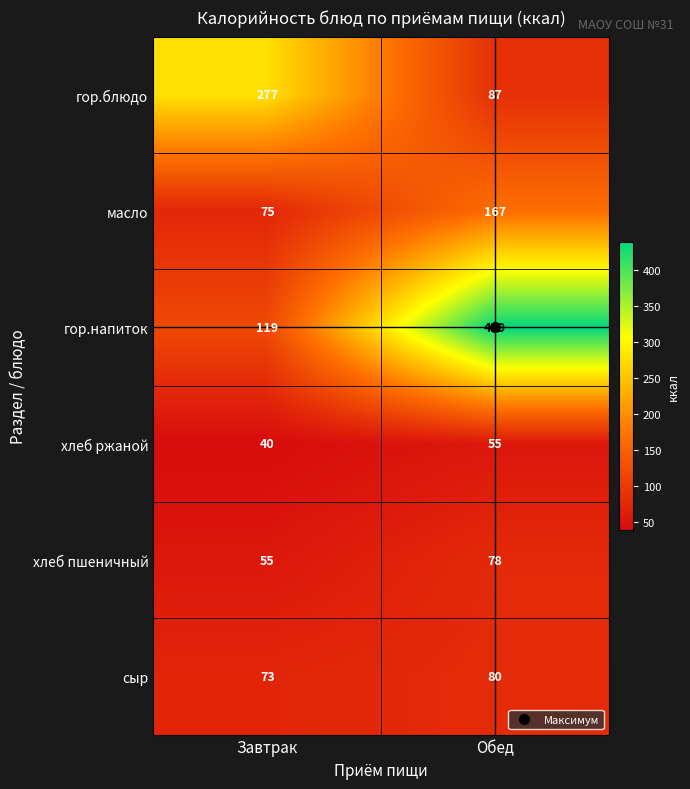

Read the масло value at Завтрак.

75